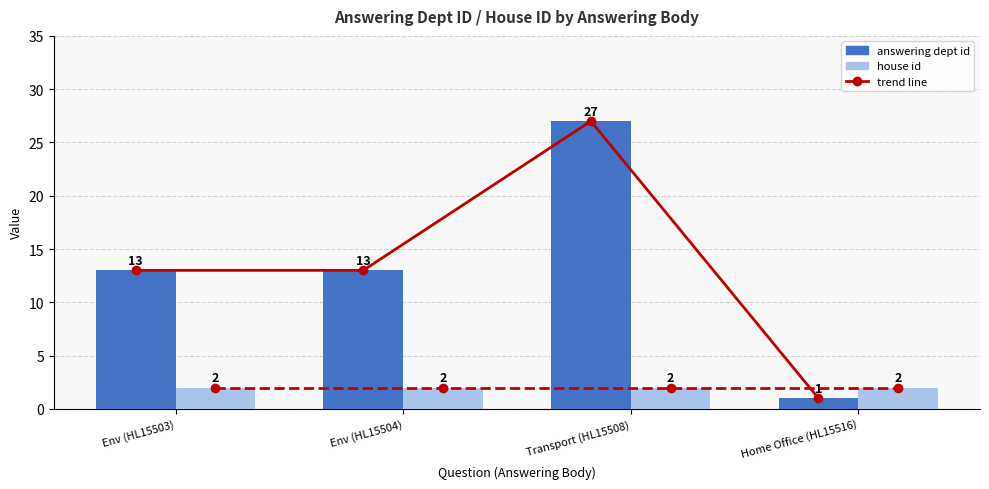

Which category has the lowest value in the answering dept id series?

Home Office (HL15516)